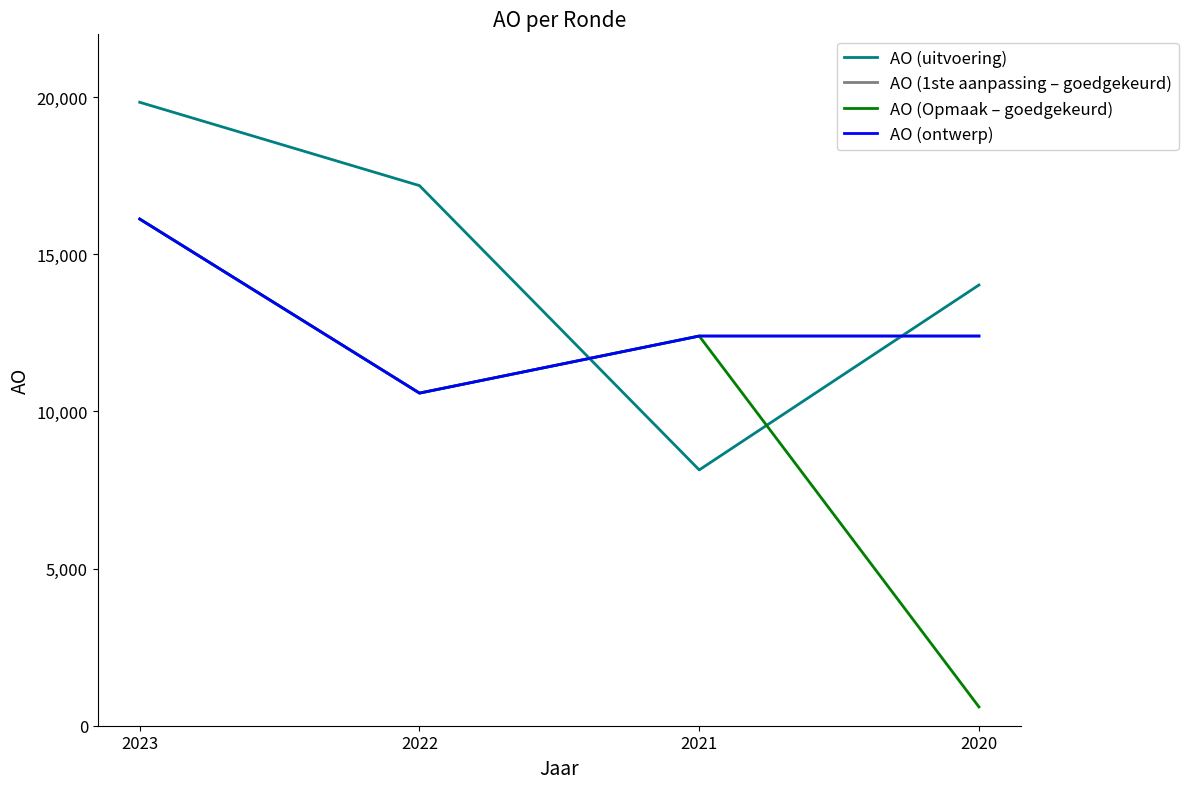

Does the chart have visible grid lines?

No